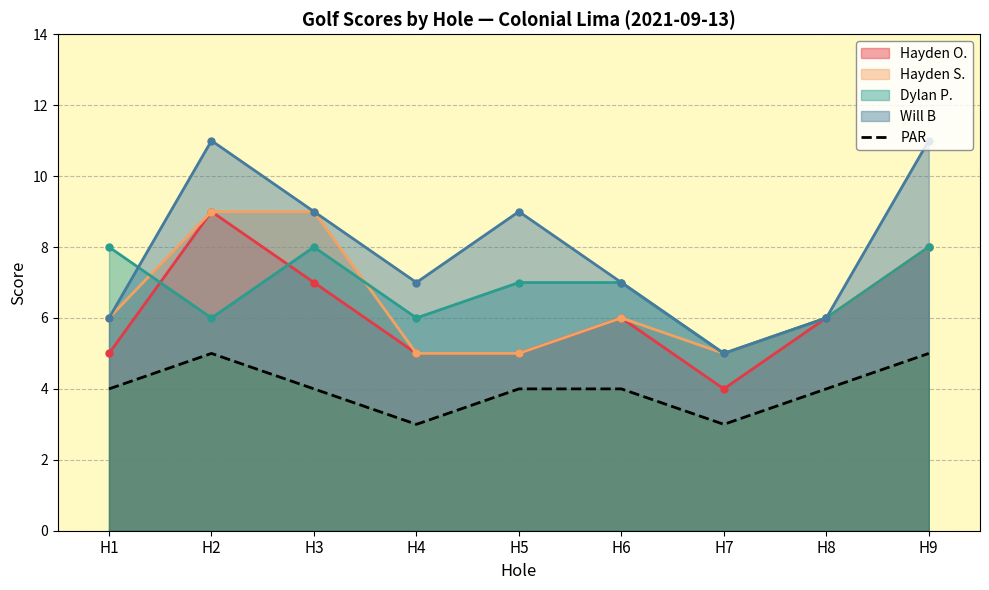

Which series has the largest total across all categories?

Will B